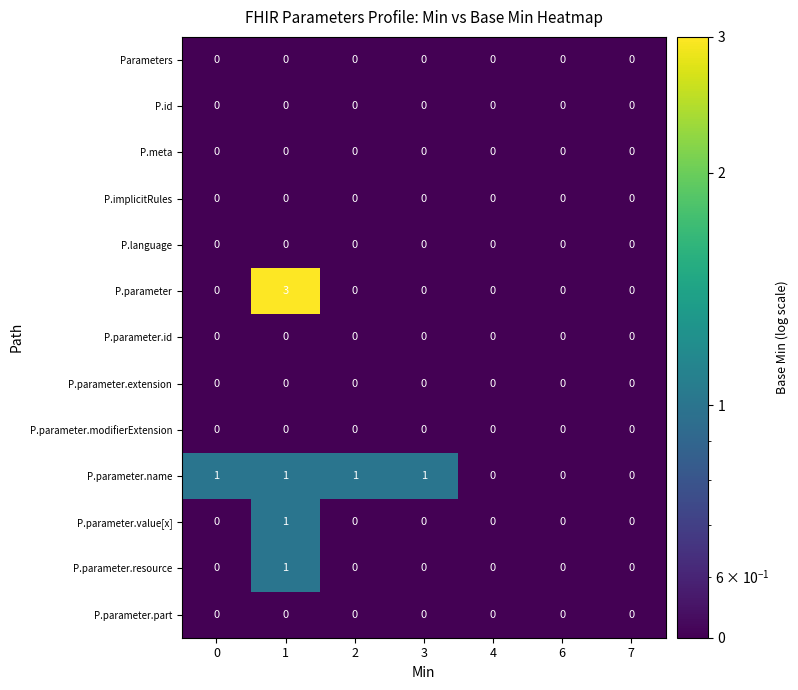

Is it true that P.parameter.name equals 1 at 0?

True